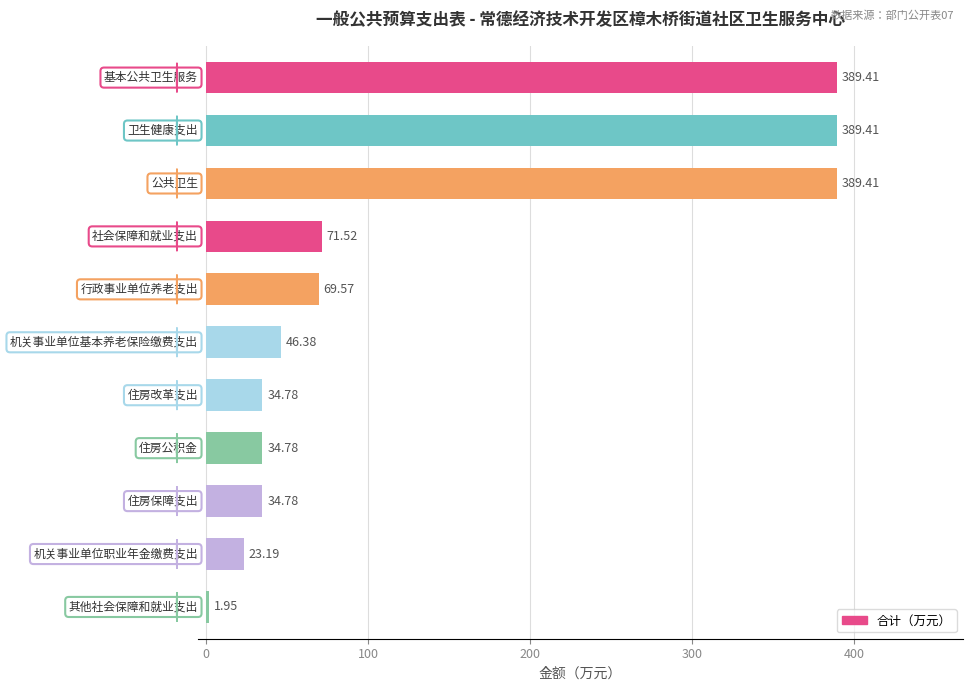

What is the average value?

135.0